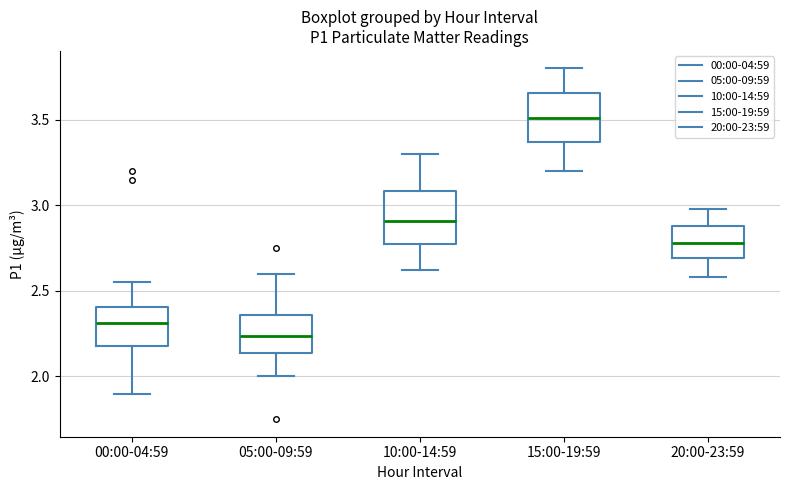

Which box has the lowest median line?

05:00-09:59